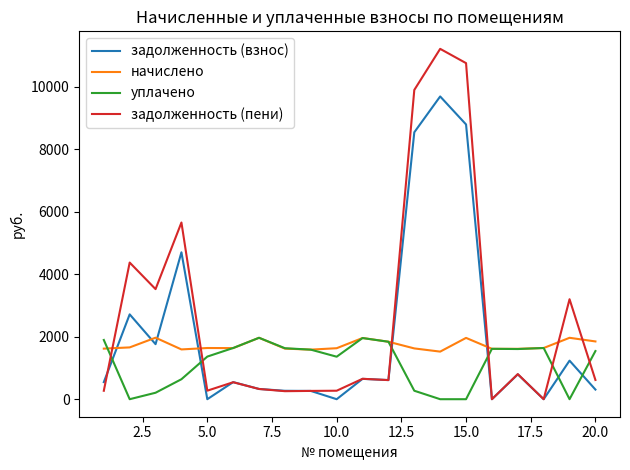

Which series has the widest spread of values?

задолженность (пени)